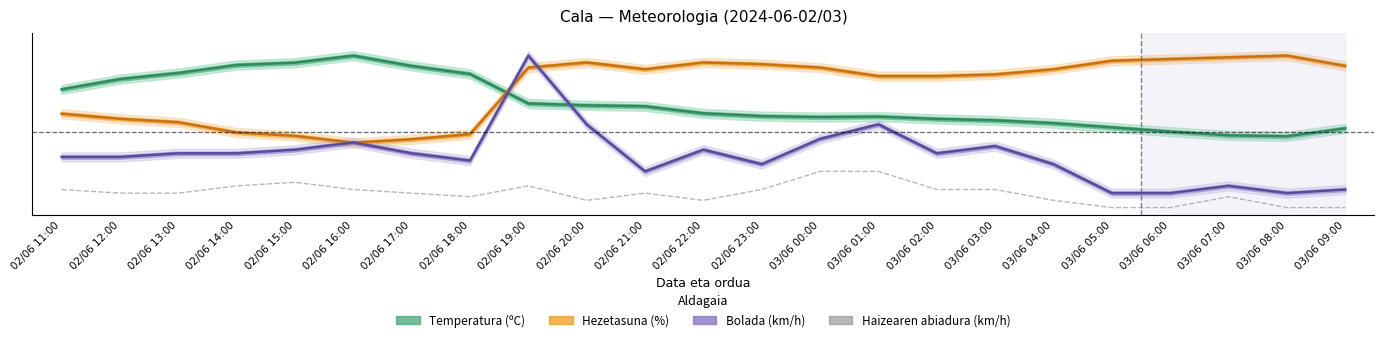

What position from the left is 03/06 03:00?

17